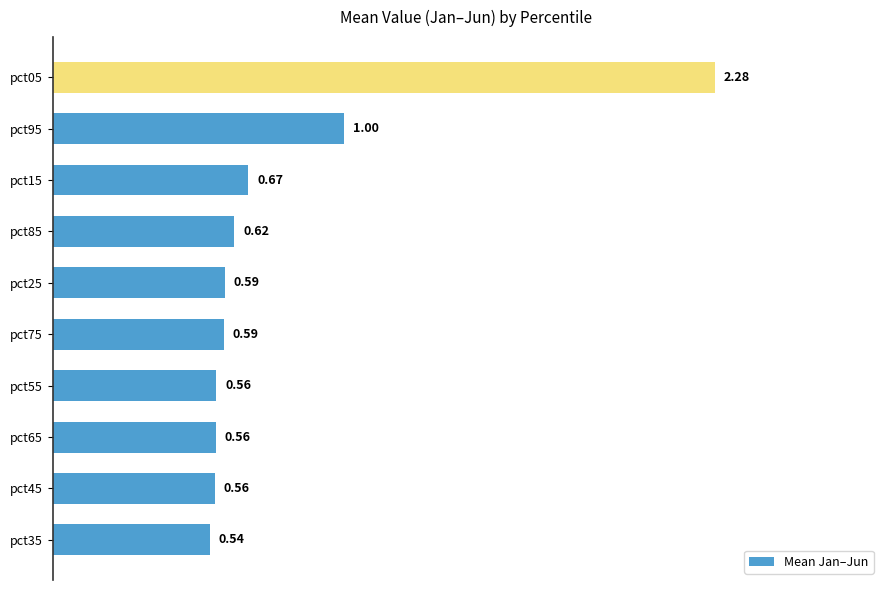

Which has a higher value, pct95 or pct45?

pct95